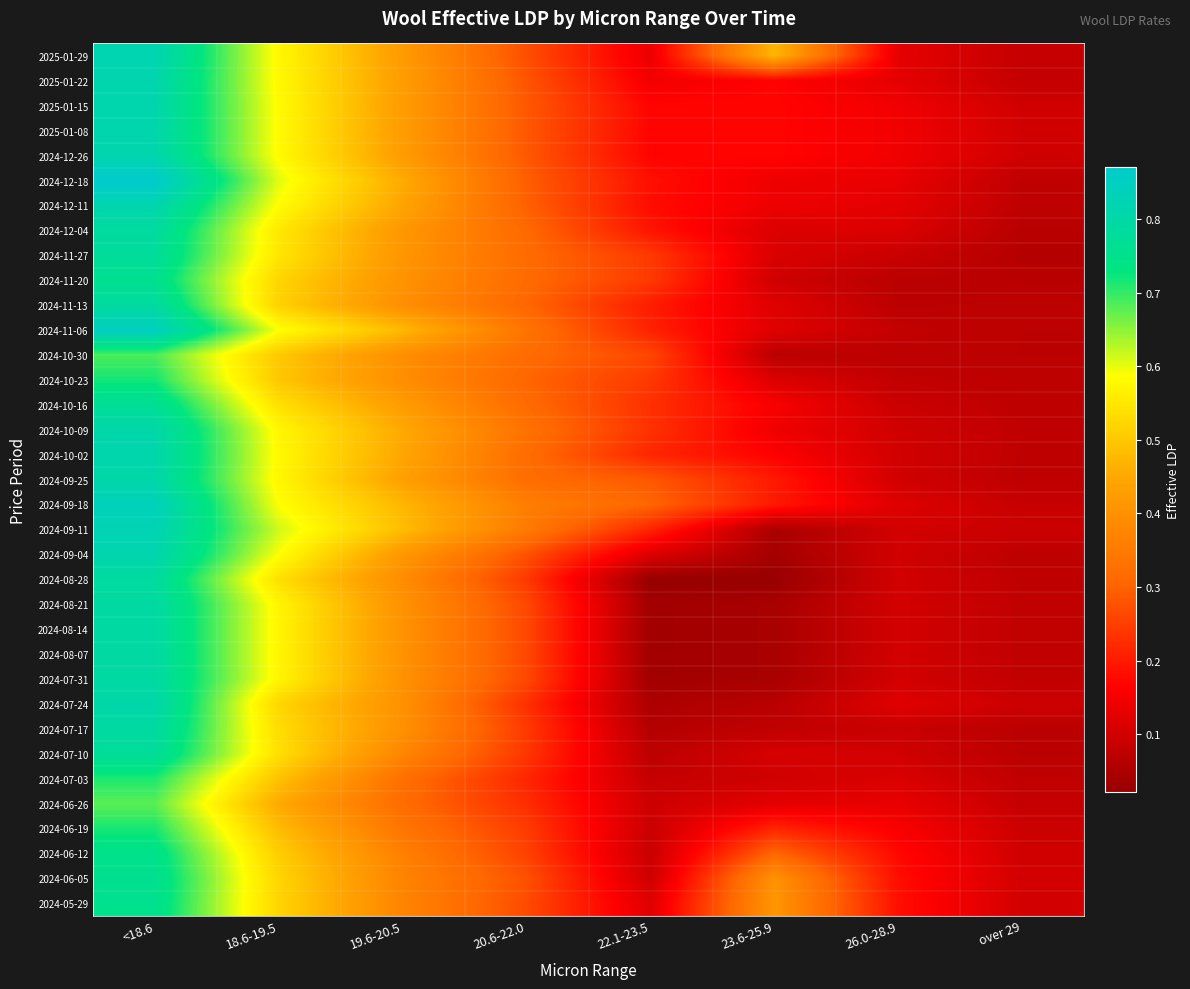

What is the spread (max minus min) of values at 23.6-25.9?

0.4